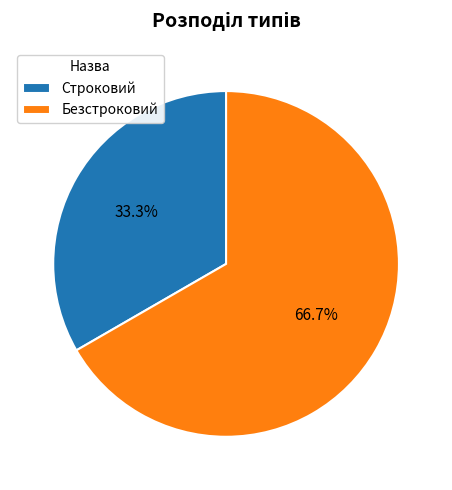

Does Безстроковий account for over 50% of the chart?

Yes